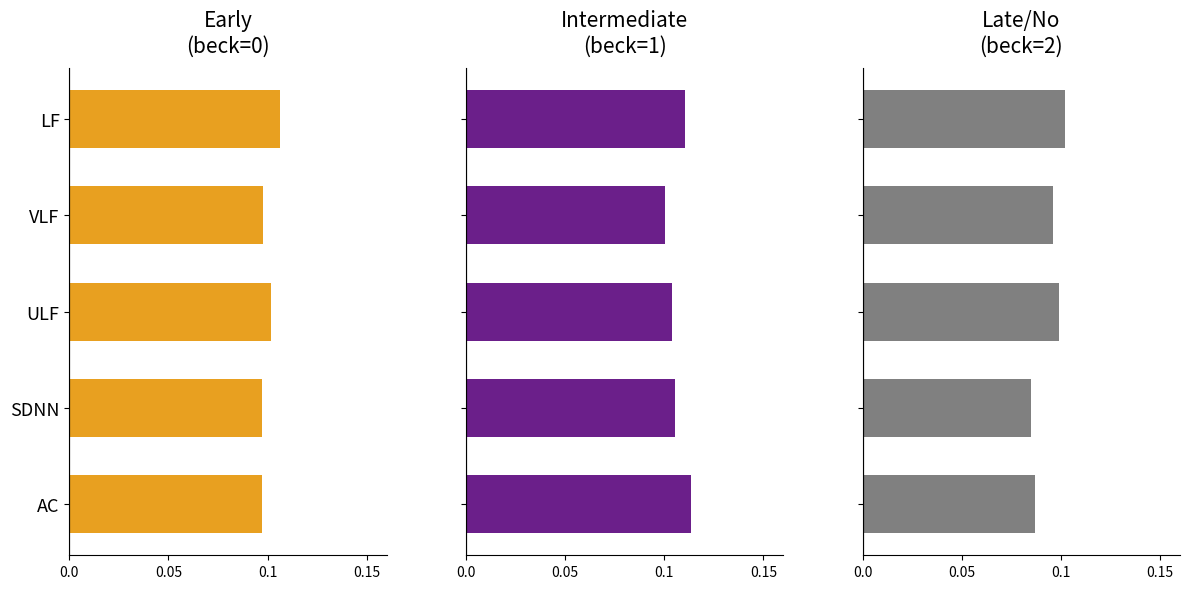

True or false: beck=1 has a value of 0.0 at VLF.

False